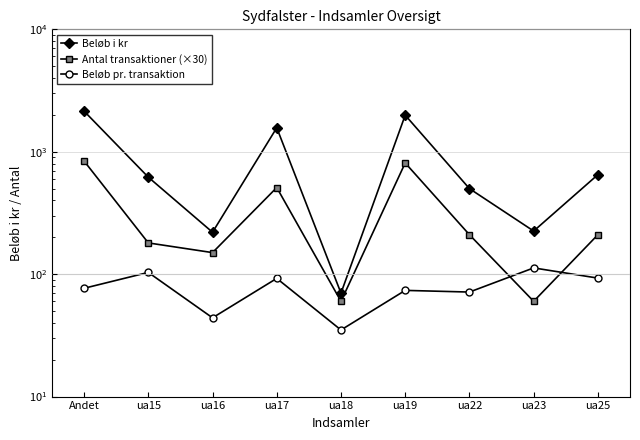

At which label does Antal transaktioner (×30) first exceed 210?

Andet